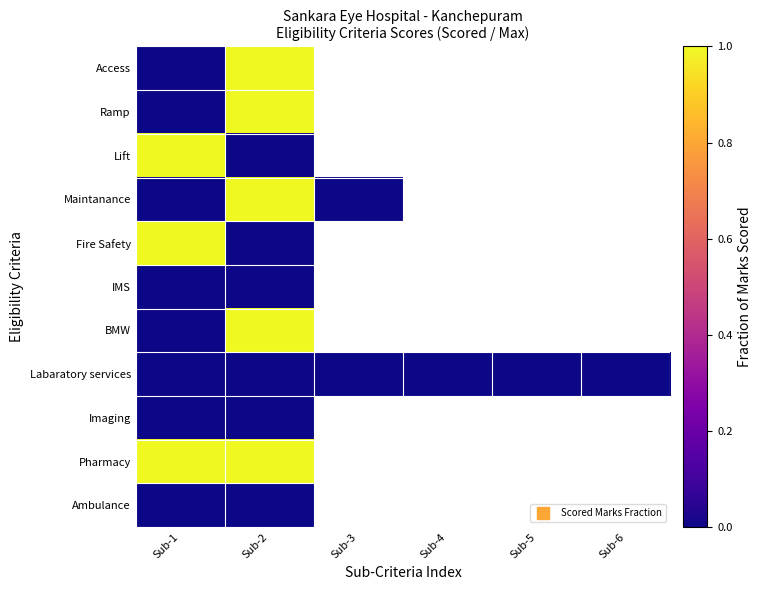

Is the value of IMS at Sub-1 greater than the value of Access at Sub-4?

No